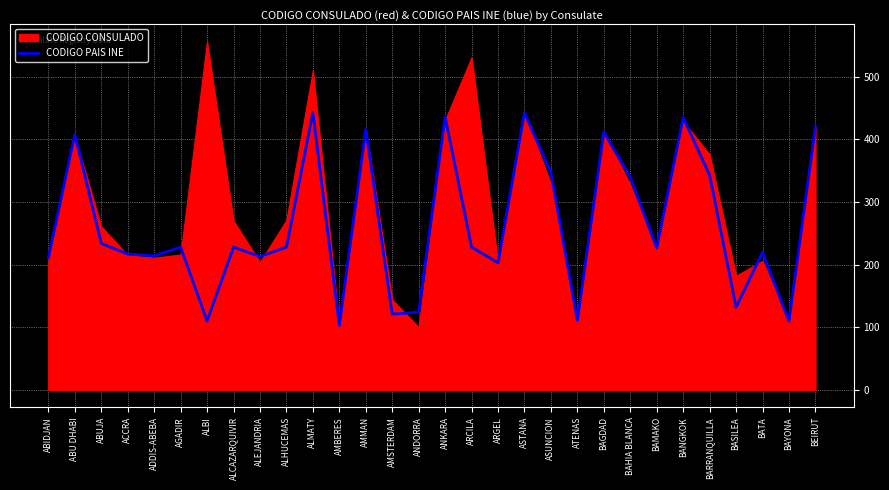

Which label corresponds to the smallest value in the chart?

AMBERES